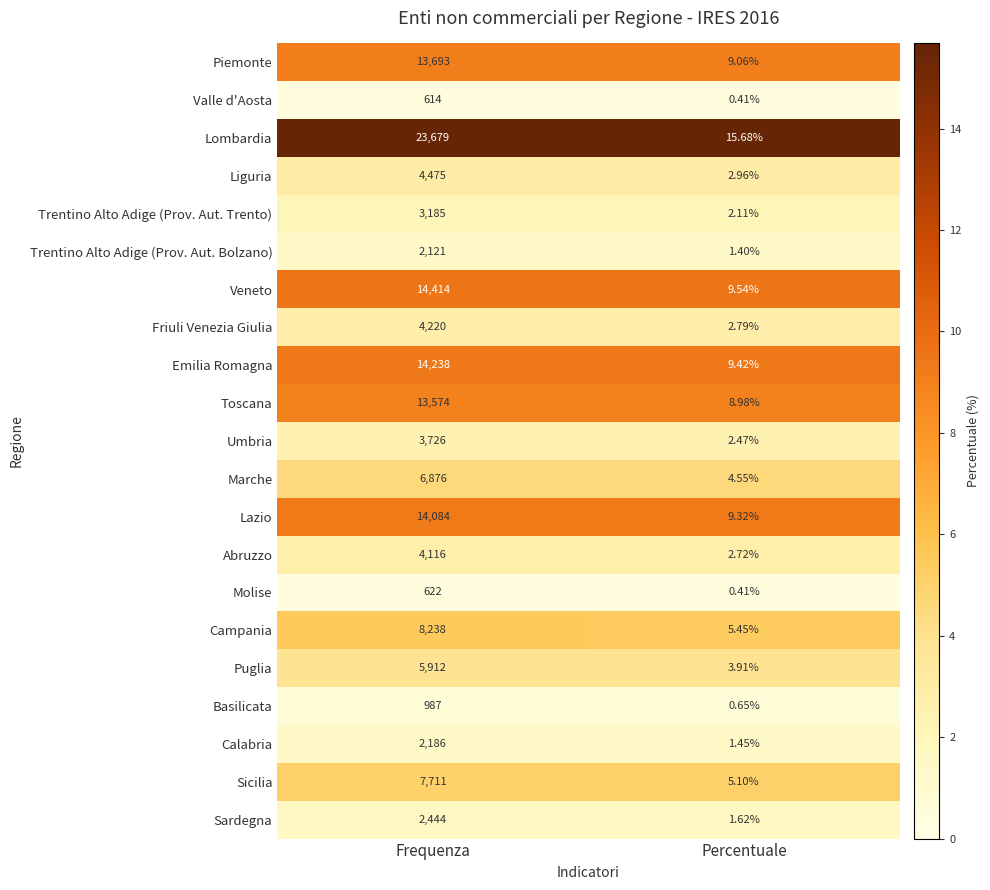

At which label does Piemonte reach its minimum?

Percentuale